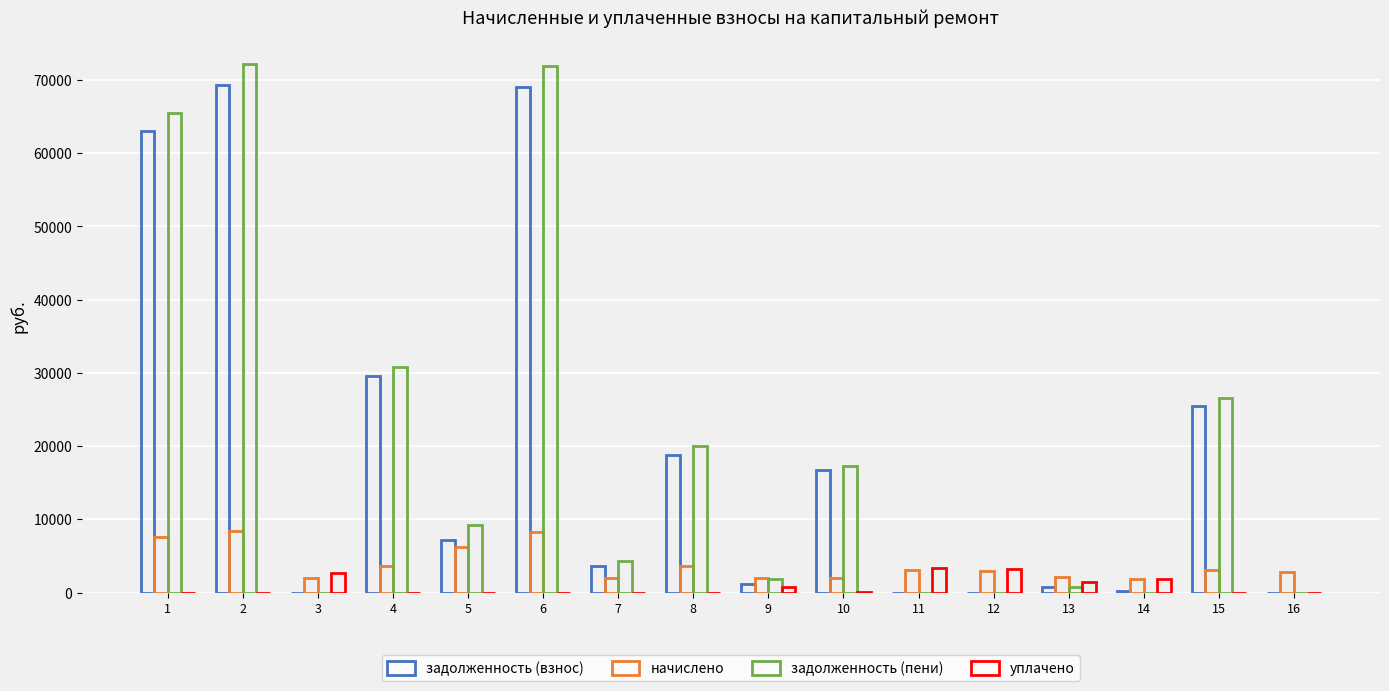

How many categories are shown in the chart?

16